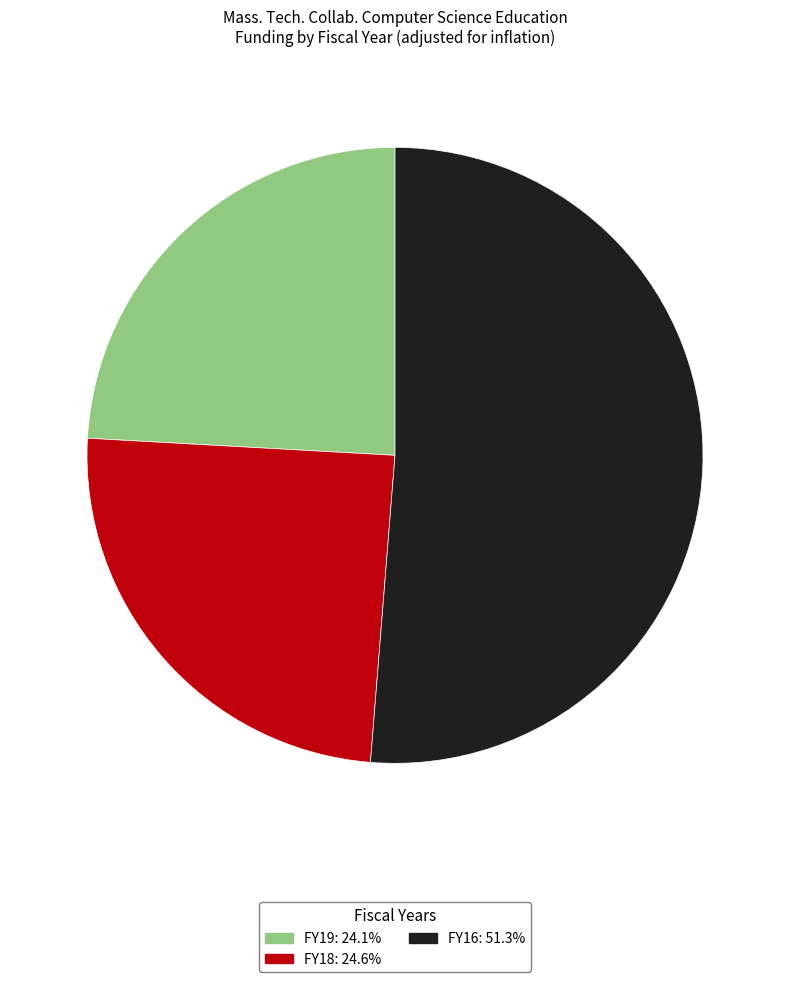

Approximately how many times larger is the value at FY18 compared to FY16?

0.5